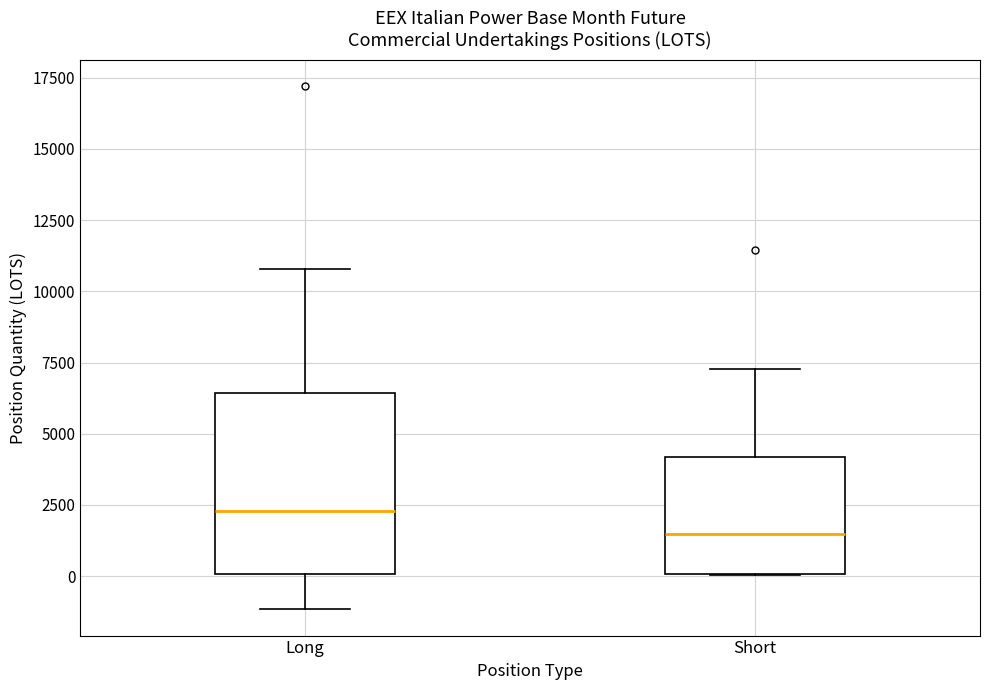

Which box's median line is the highest?

Long